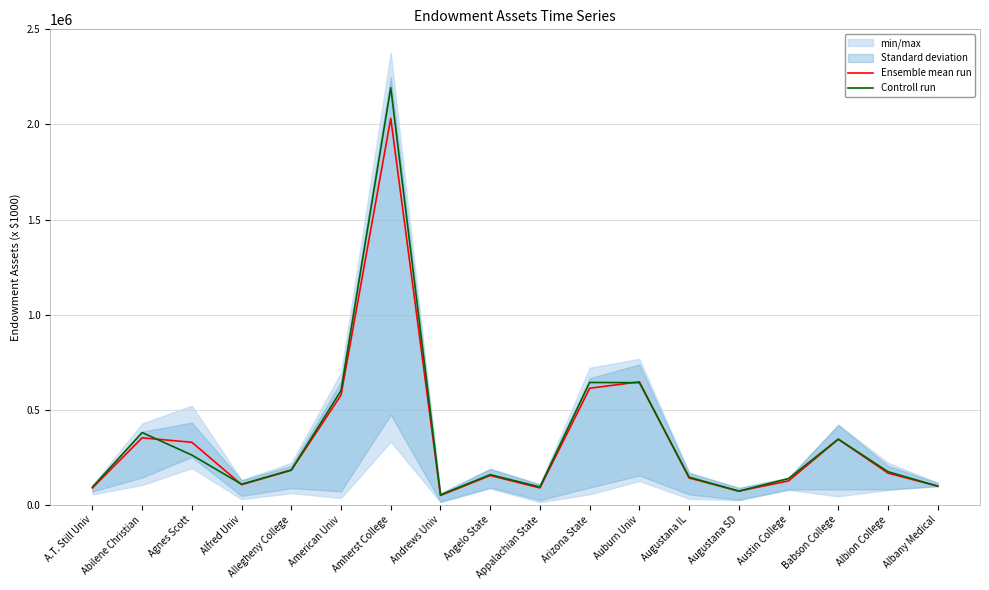

Rank the series at Allegheny College from highest to lowest value.

Controll run, Ensemble mean run